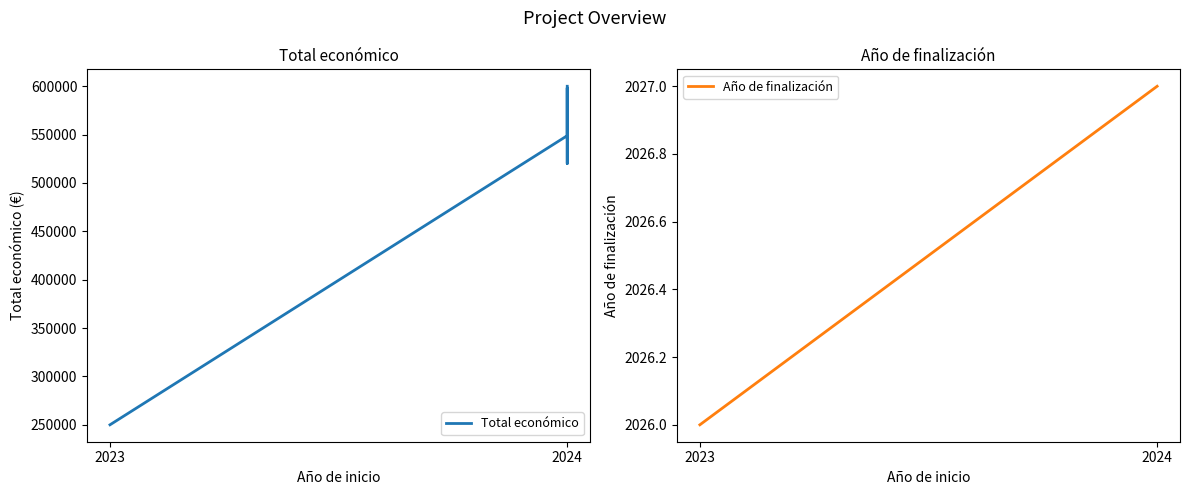

What value does the Total económico series have at 2024, to the nearest 100?

600000